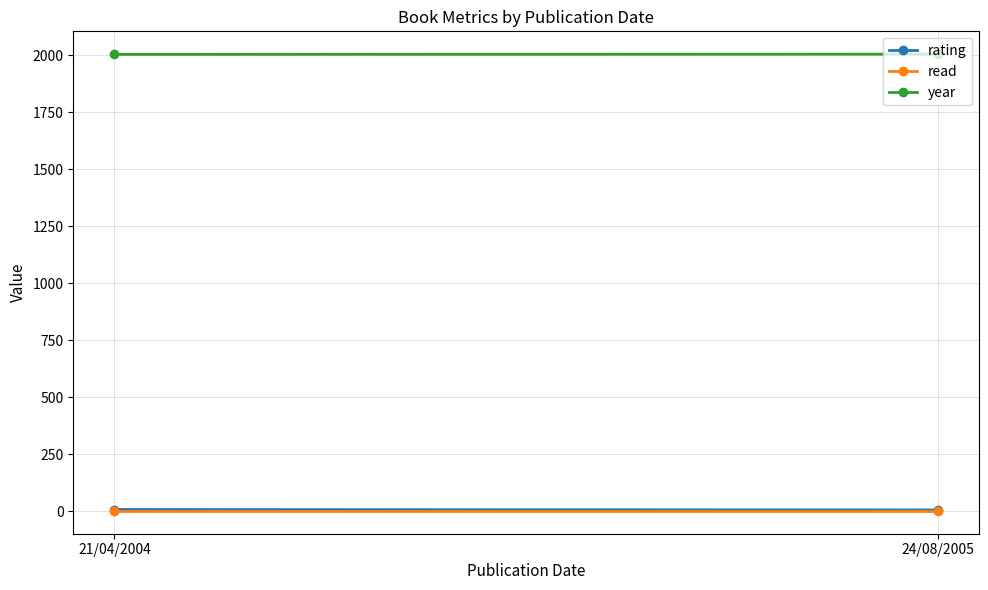

What position from the right is 21/04/2004?

2